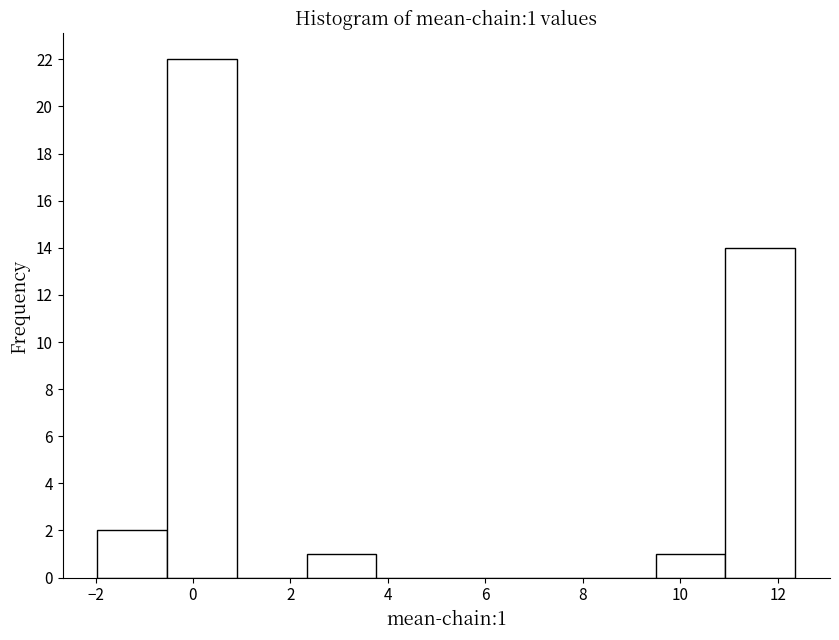

Which range on the x-axis has the tallest bar?

-0.6 to 1.0